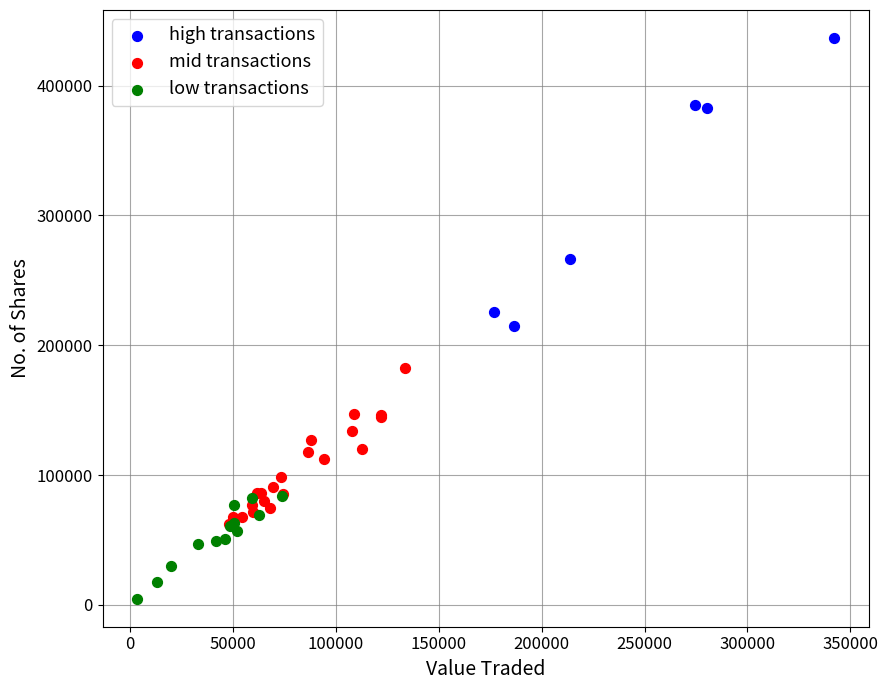

Which series contains the lowest Y value?

low transactions